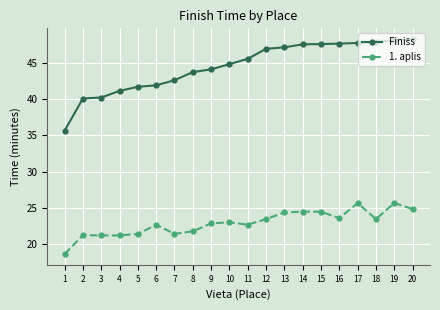

What is the maximum value shown in the chart?

48.3